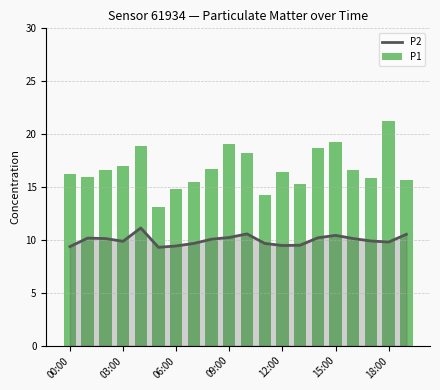

What is the maximum value for P2?

11.1